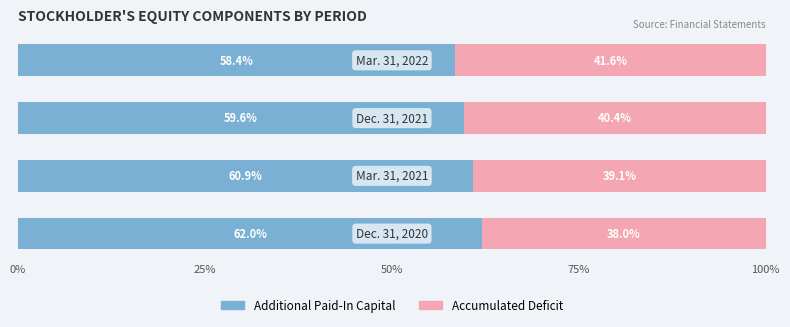

What are all the series names shown in the legend?

Additional Paid-In Capital, Accumulated Deficit